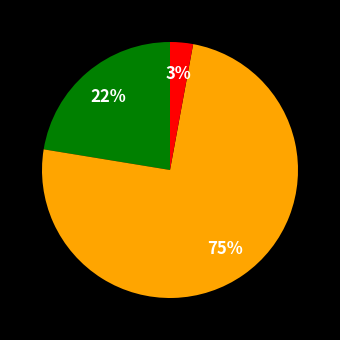

To the nearest percent, what is the average slice percentage?

33%